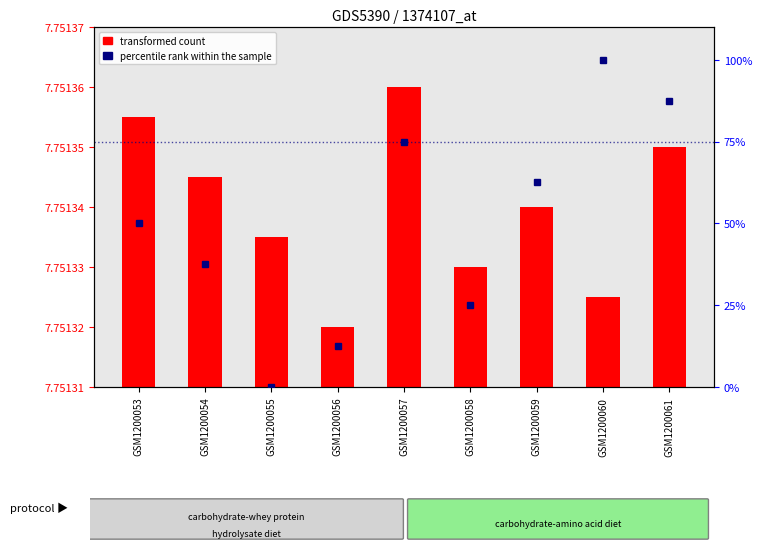

Reading left to right, extract all data points from this chart.

transformed count: 7.8	7.8	7.8	7.8	7.8	7.8	7.8	7.8	7.8
percentile rank within the sample: 50.0	37.5	0.0	12.5	75.0	25.0	62.5	100.0	87.5